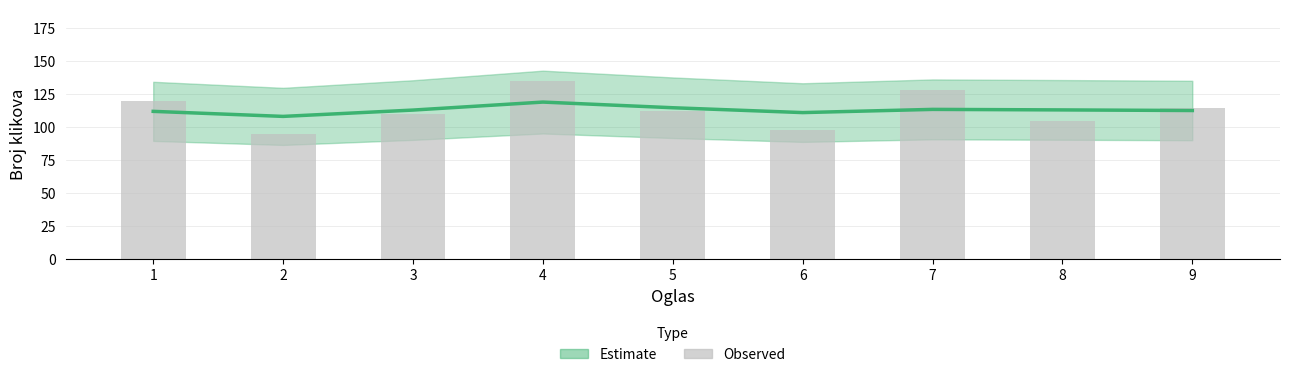

Count the values in the range 105 to 120.

5